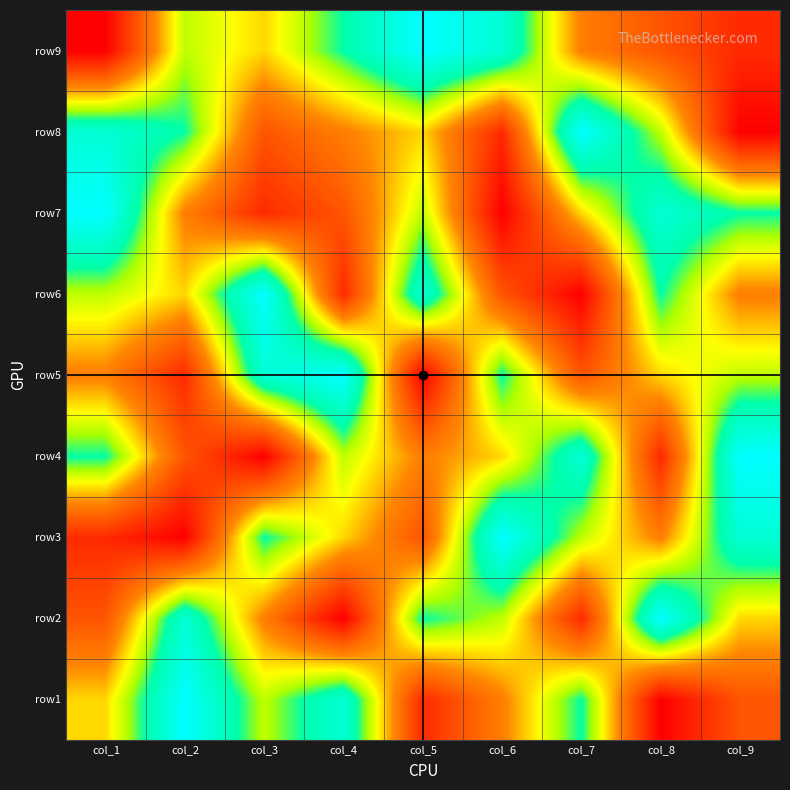

What is the minimum value shown in the chart?

1